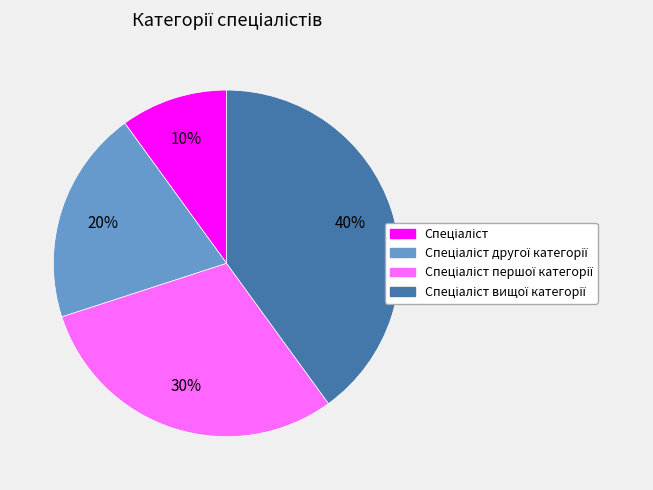

Does any single category account for the majority?

No